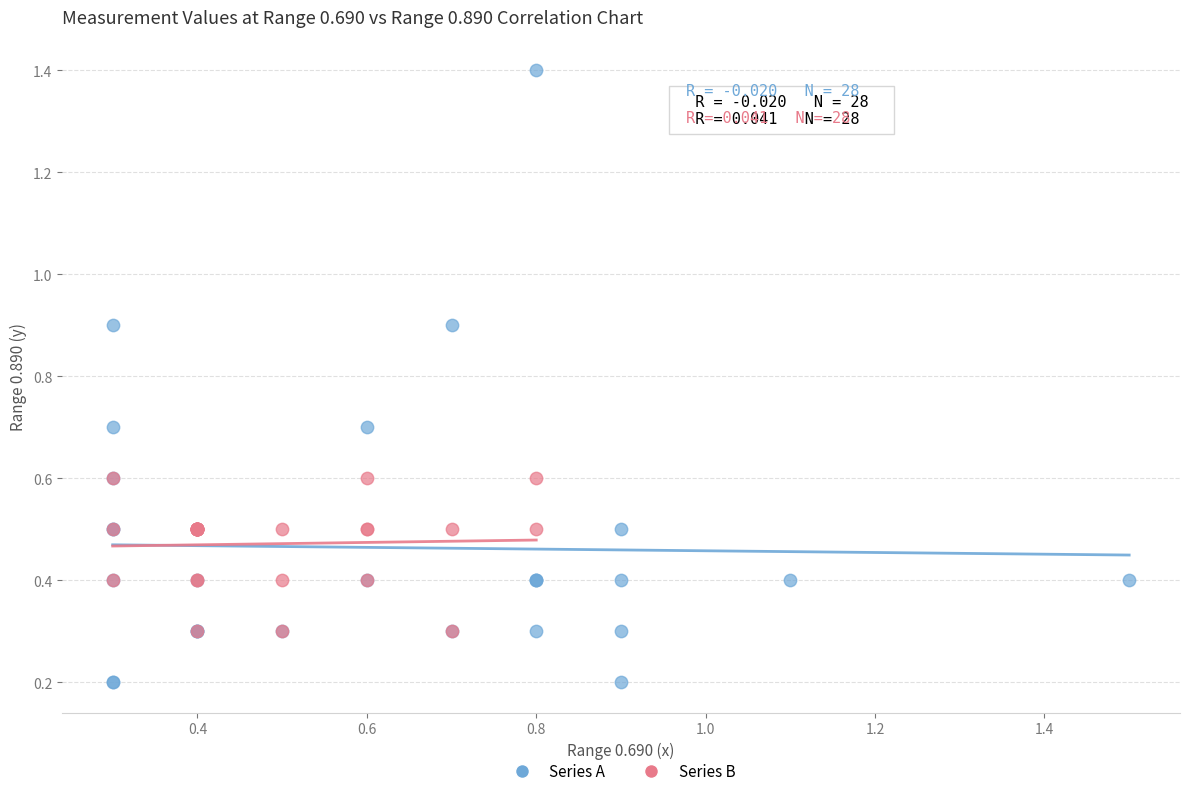

Which series has the widest spread of Y values?

Series A